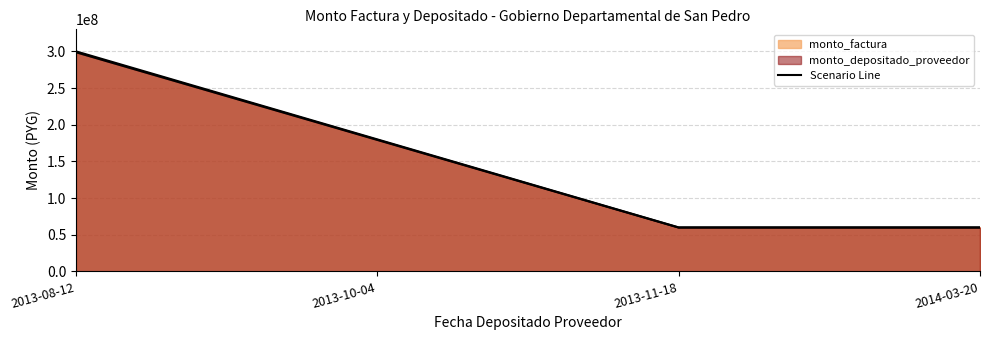

Reading left to right, transcribe all the data shown in this chart.

monto_factura: 2013-08-12=300000000	2013-10-04=180000000	2013-11-18=60000000	2014-03-20=60000000
monto_depositado_proveedor: 2013-08-12=298800000	2013-10-04=179280000	2013-11-18=59760000	2014-03-20=59760000